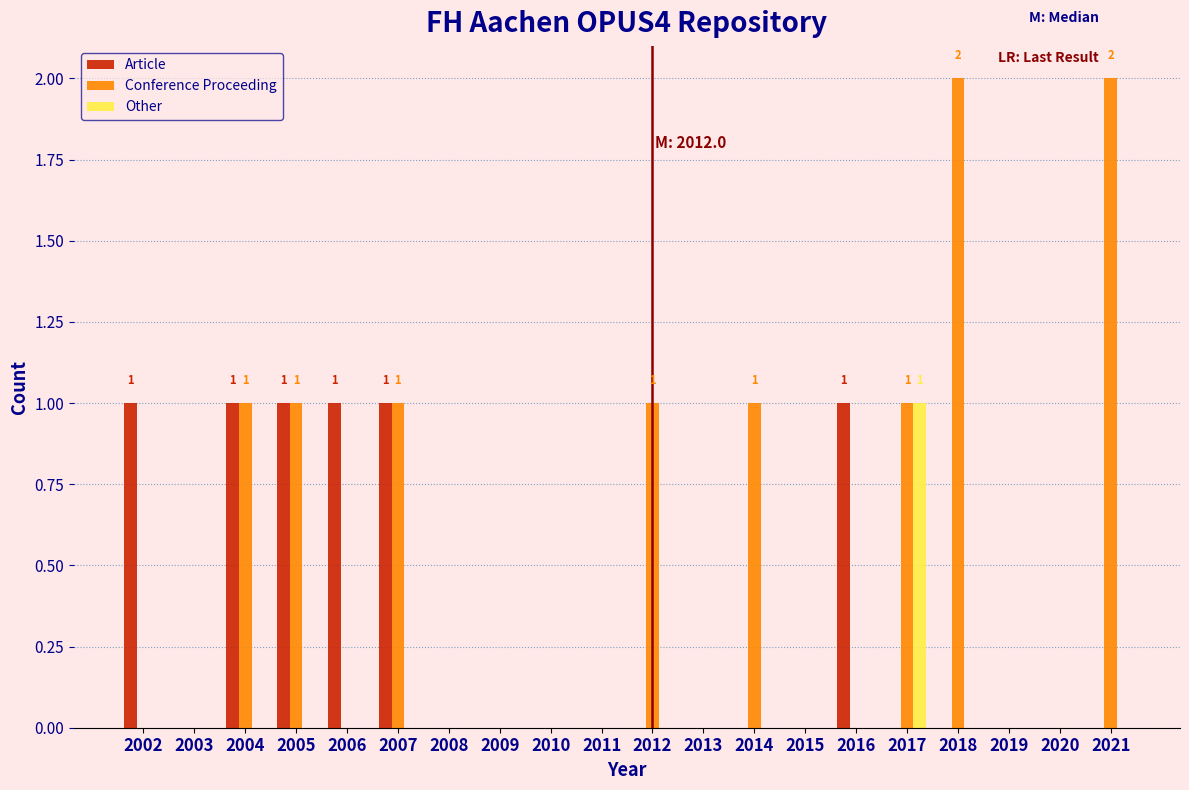

Which series has the largest total across all categories?

Conference Proceeding